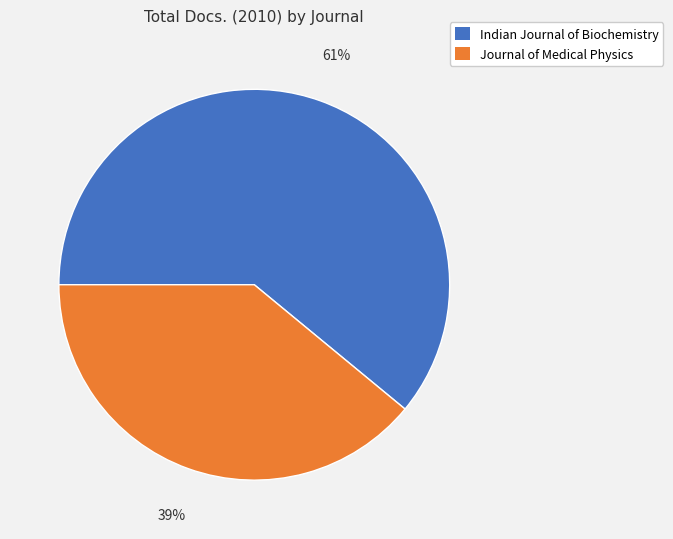

Is it true that Journal of Medical Physics is 34% of the pie?

False